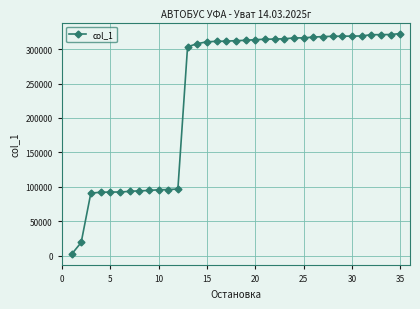

What is the greatest value displayed?

322567